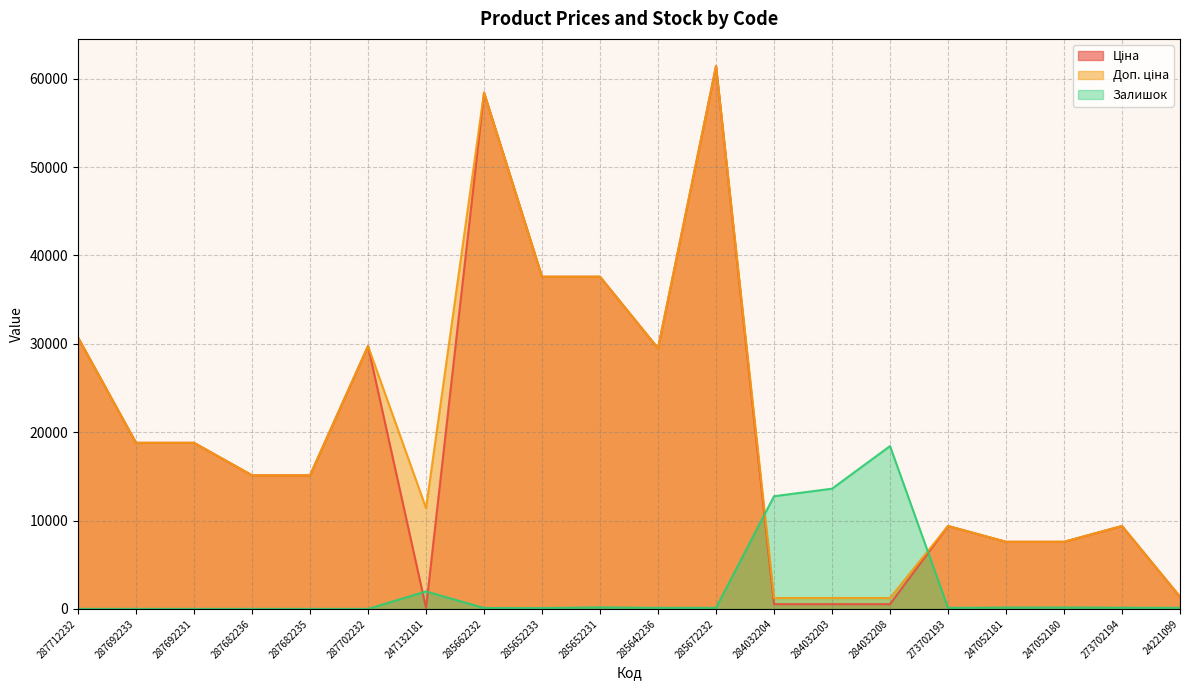

What is the spread (max minus min) of values at 285652233?

37494.6